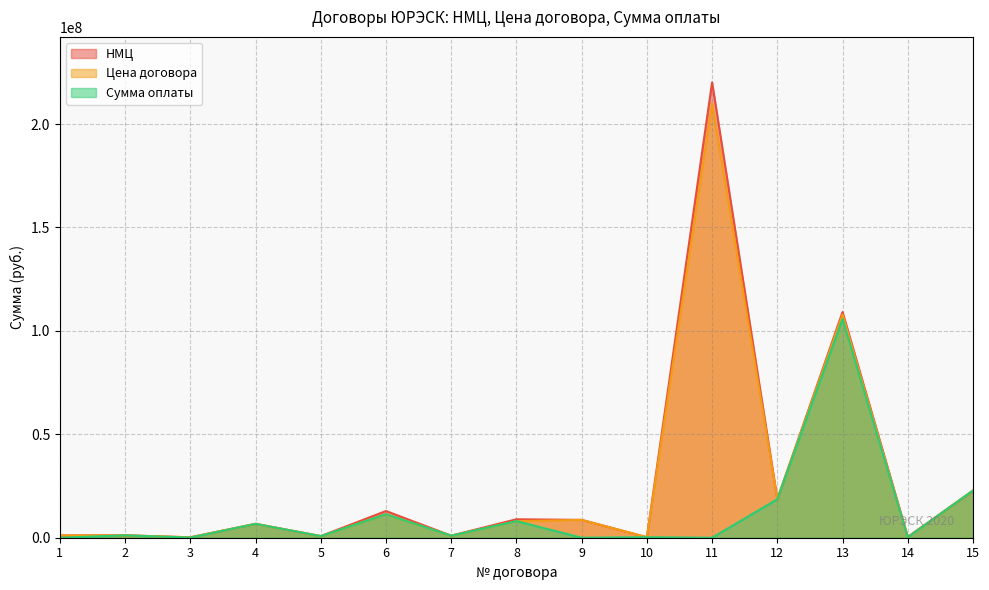

What is the difference between the maximum and minimum values in the Сумма оплаты series?

105731762.5